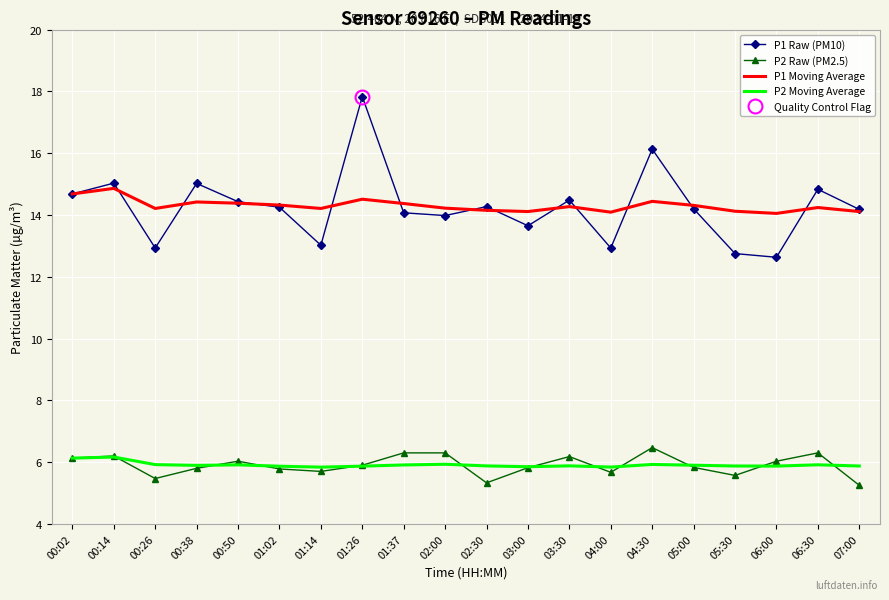

What are all the series names shown in the legend?

P1 Raw (PM10), P2 Raw (PM2.5), P1 Moving Average, P2 Moving Average